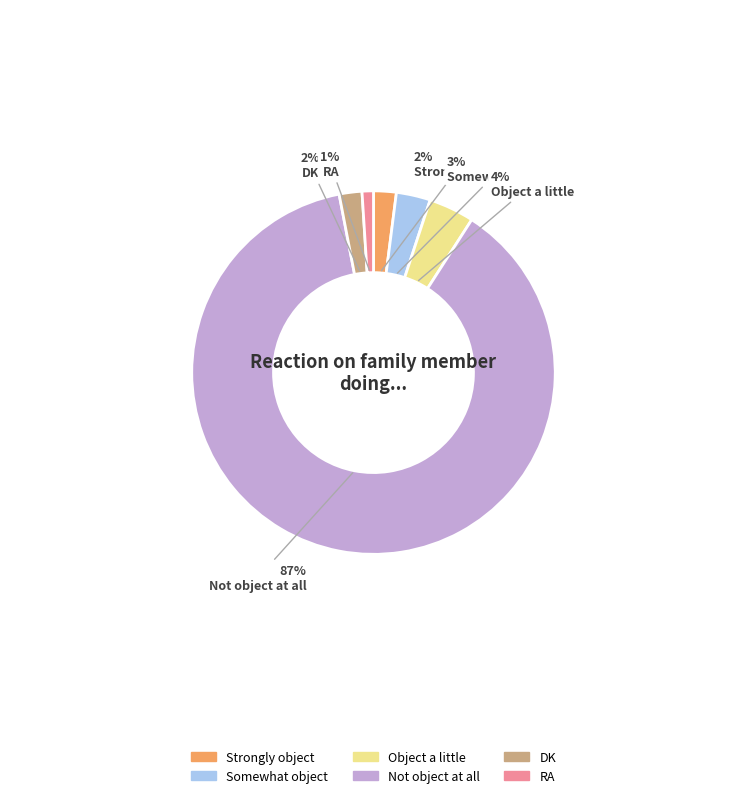

Is Not object at all the majority of the pie?

Yes